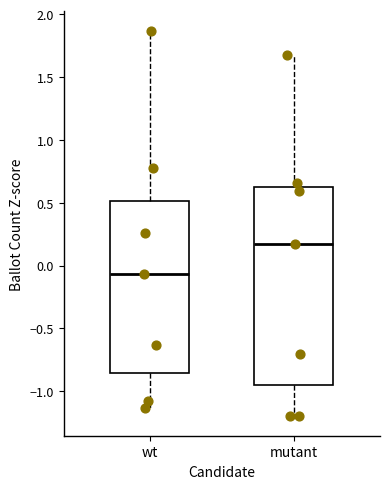

Reading left to right, transcribe this box plot: for each box, give where its median line is, the range the box spans, and where its two whiskers end, as read against the y-axis. The values are not printed on the chart, so give them approximately, as read against the axis.

wt: median -0.05, box -0.85 to 0.50, whiskers -1.15 to 1.85
mutant: median 0.15, box -0.95 to 0.65, whiskers -1.20 to 1.70